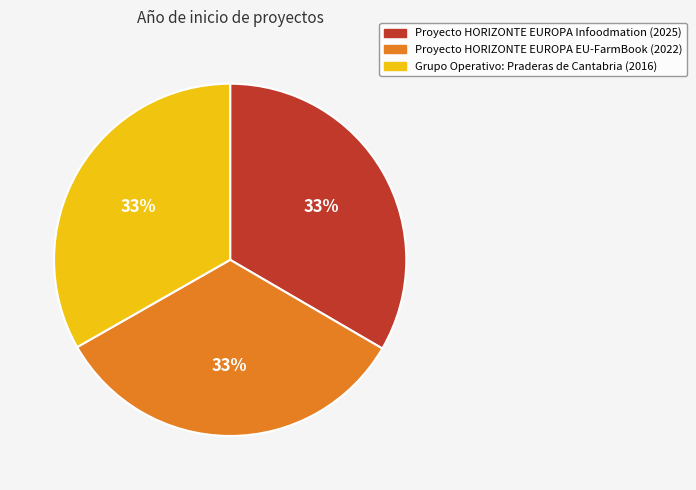

Count the number of slices in the pie.

3